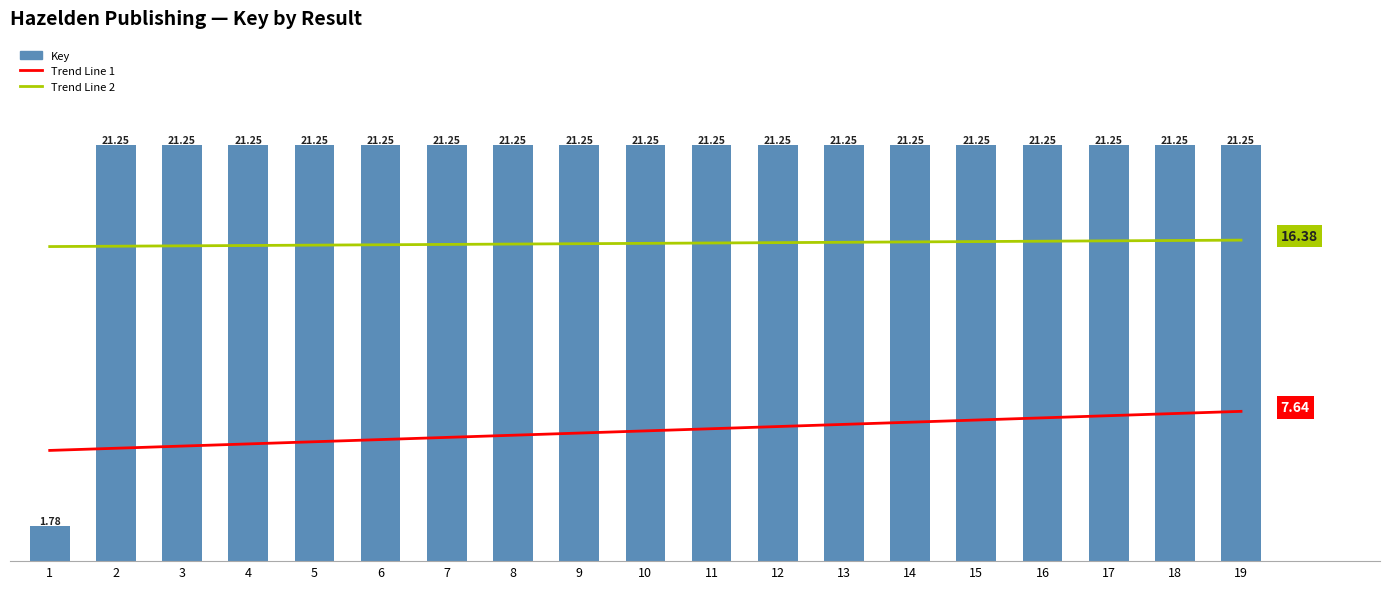

At 3, list the series in order from largest to smallest.

Key, Trend Line 2, Trend Line 1